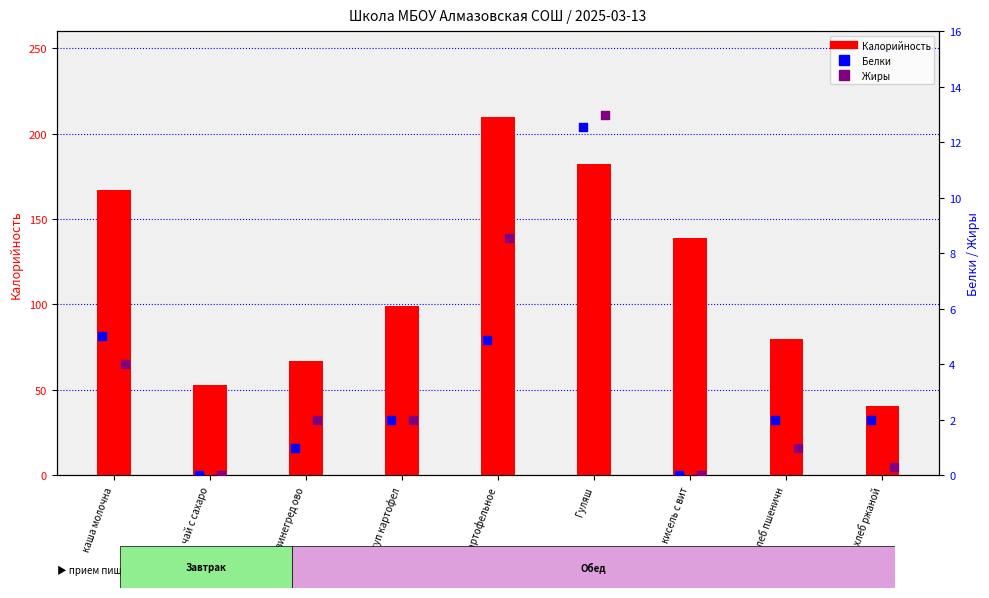

Is the value of Белки at хлеб пшеничн greater than the value of Калорийность at хлеб пшеничн?

No